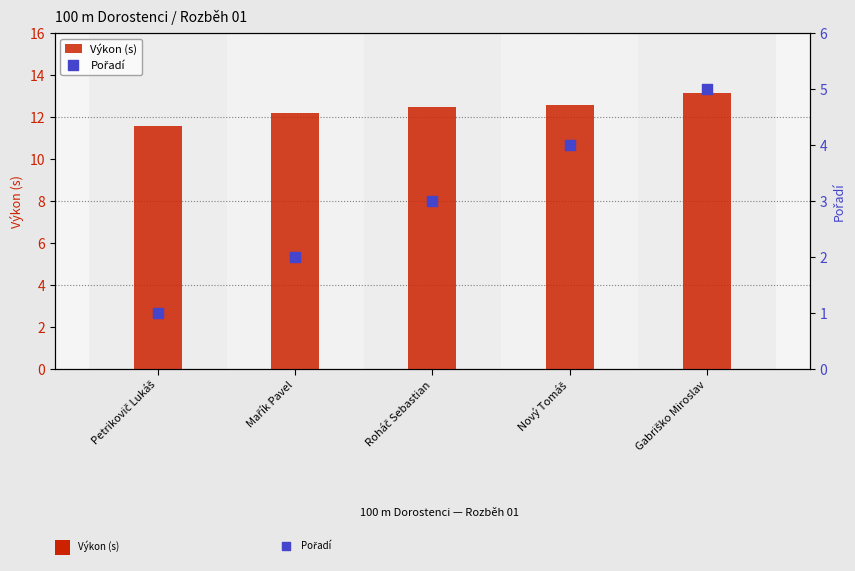

At which category is the sum across all series the highest?

Gabriško Miroslav